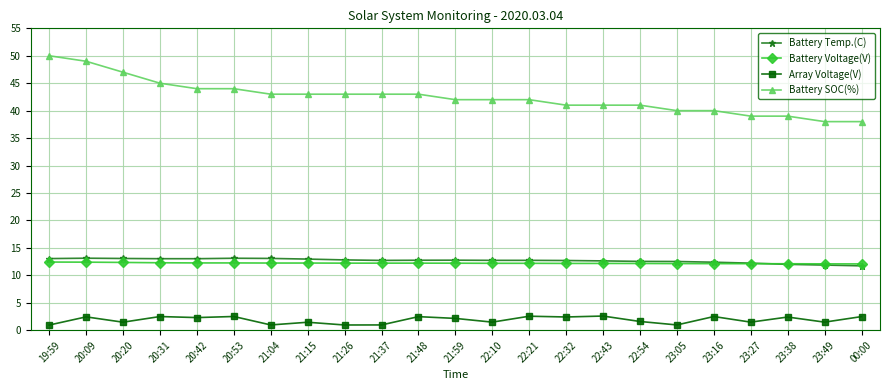

What position from the left is 22:21?

14